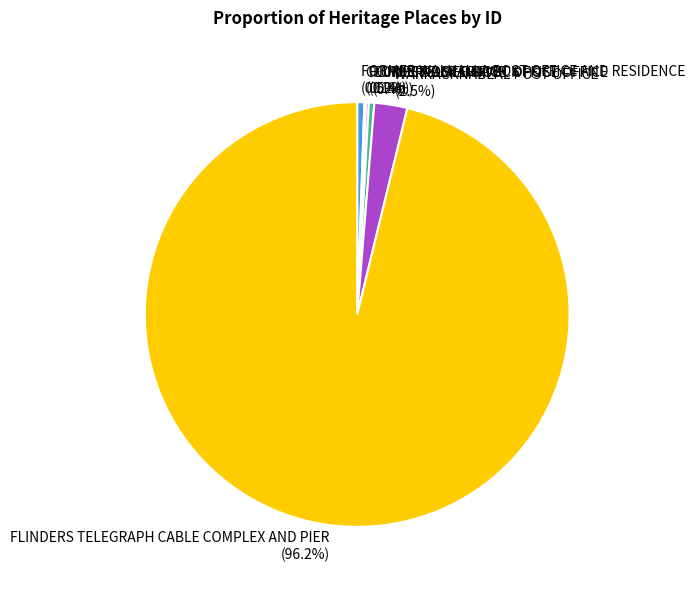

Is it true that FORMER OMEO POST OFFICE is 10% of the pie?

False